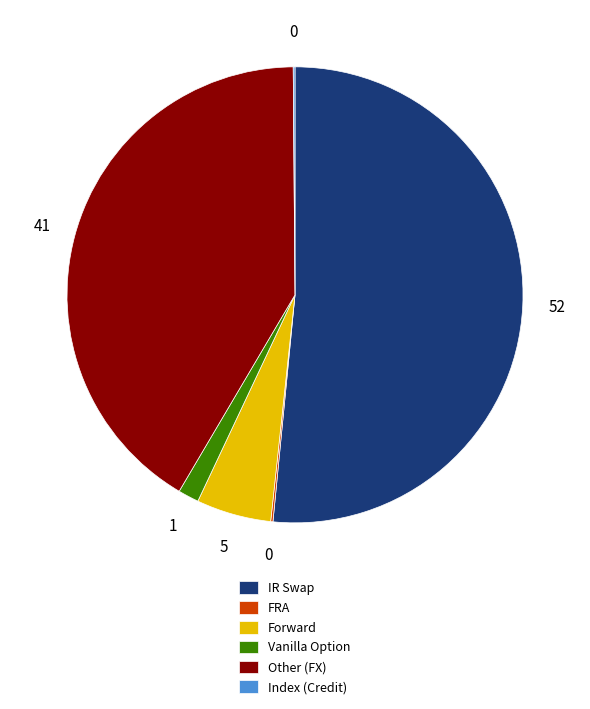

Which category accounts for the majority?

IR Swap